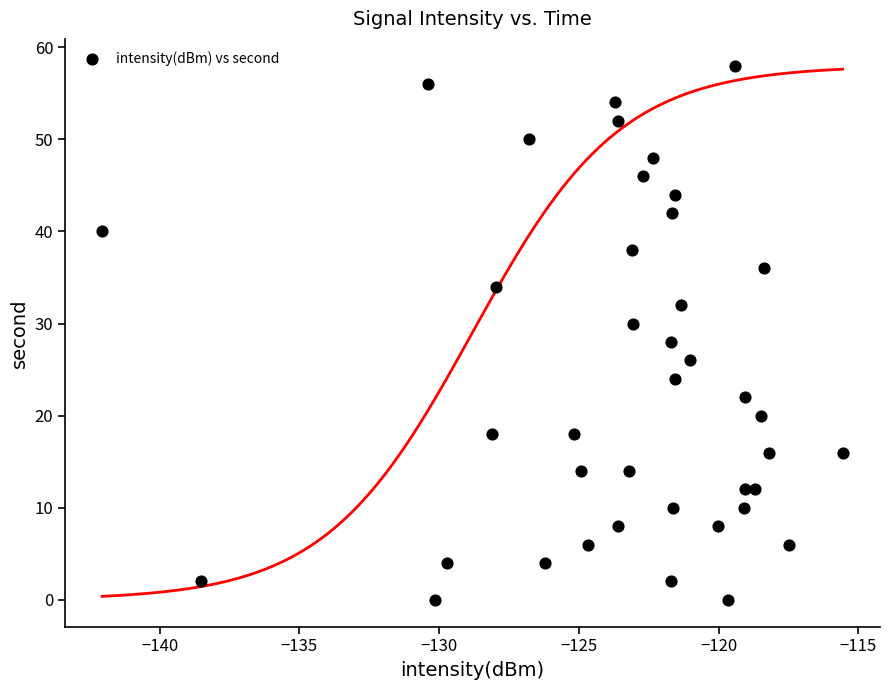

What is the range of Y values (max minus min)?

58